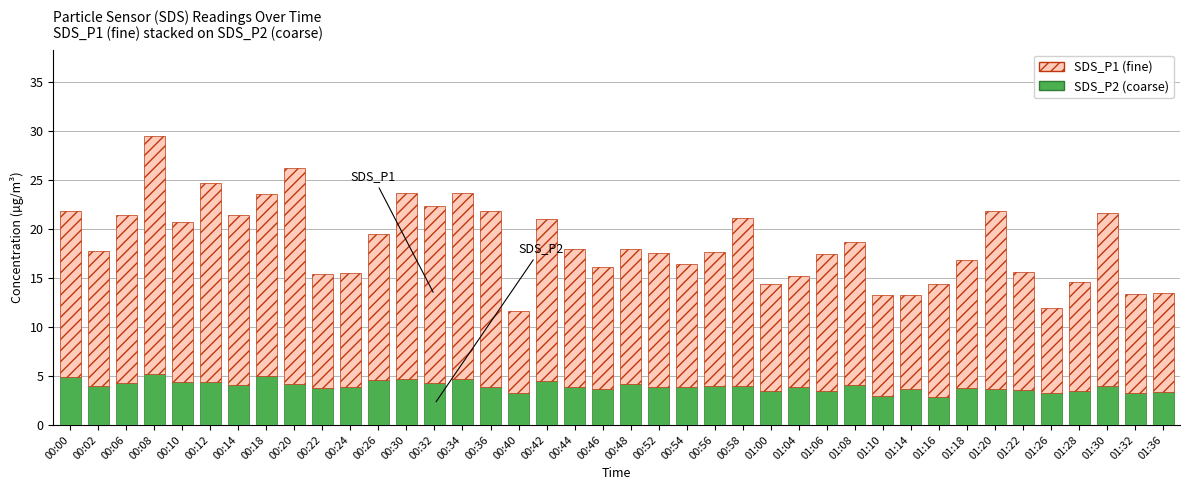

How many categories are shown in the chart?

40